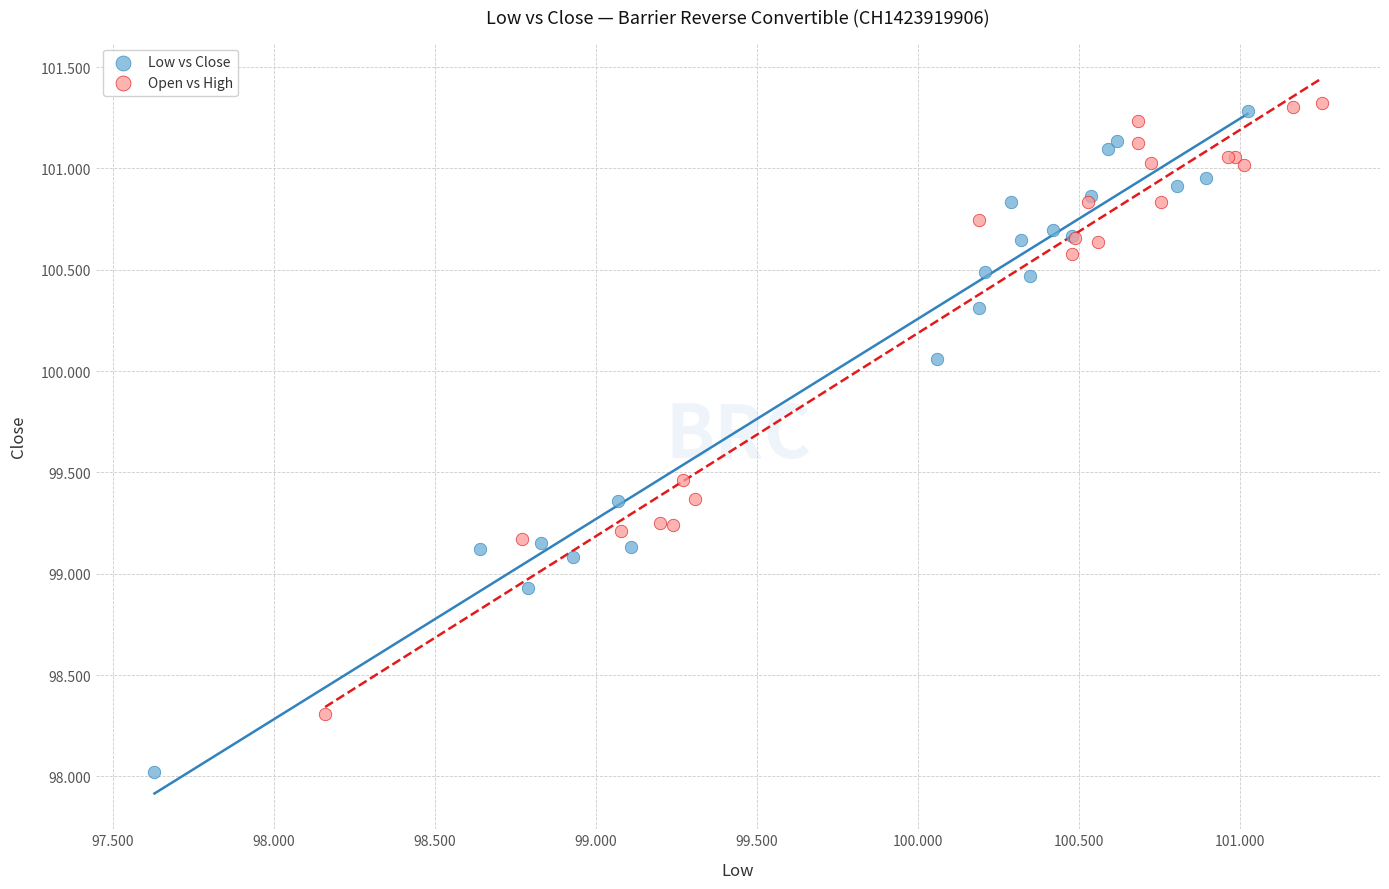

What are all the series names shown in the legend?

Low vs Close, Open vs High